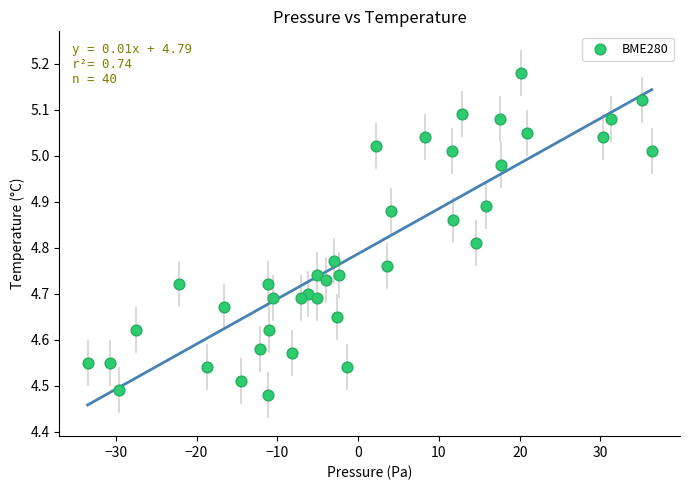

What is the range of Y values (max minus min)?

0.7